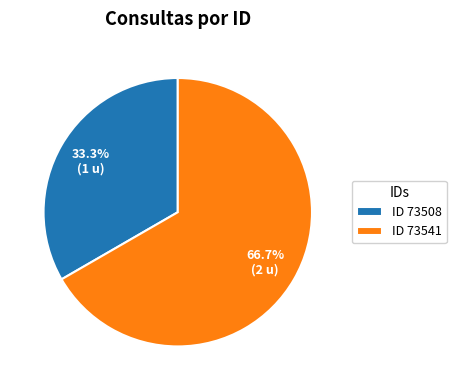

Does ID 73541 account for over 50% of the chart?

Yes